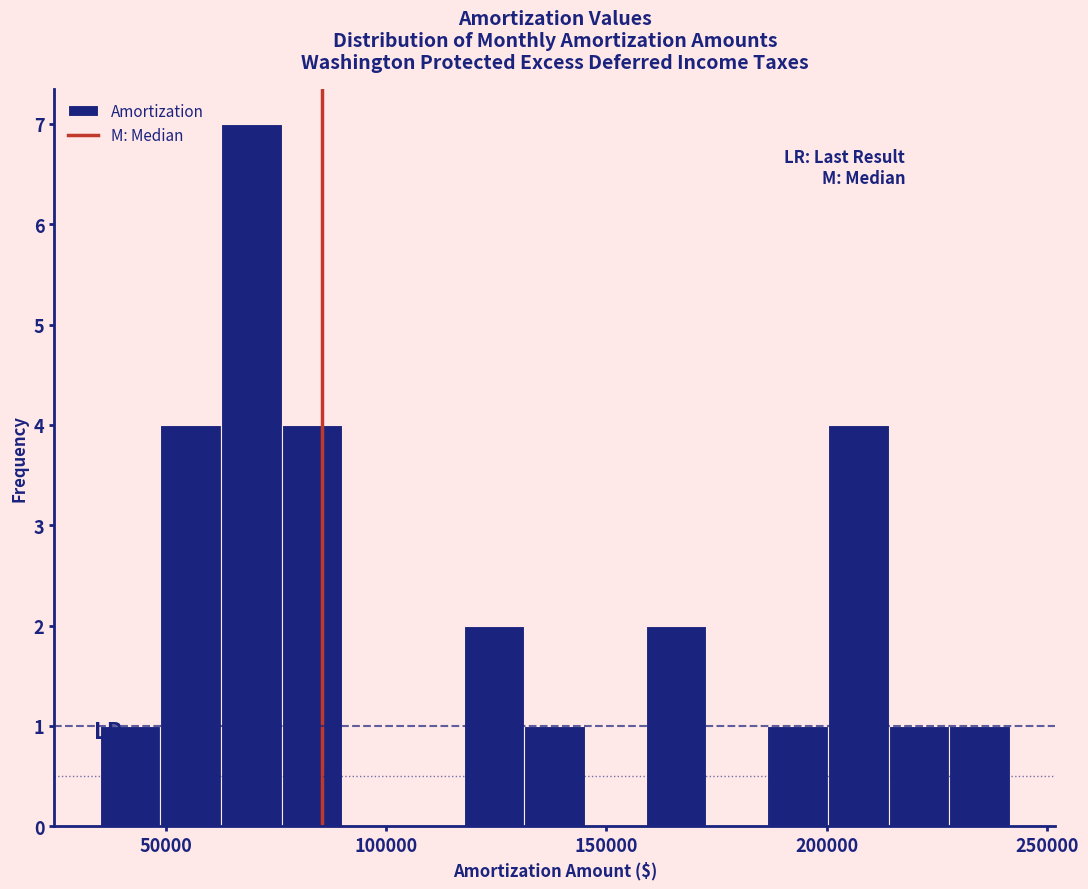

Read against the x-axis, roughly where is the centre of the tallest bar?

70000